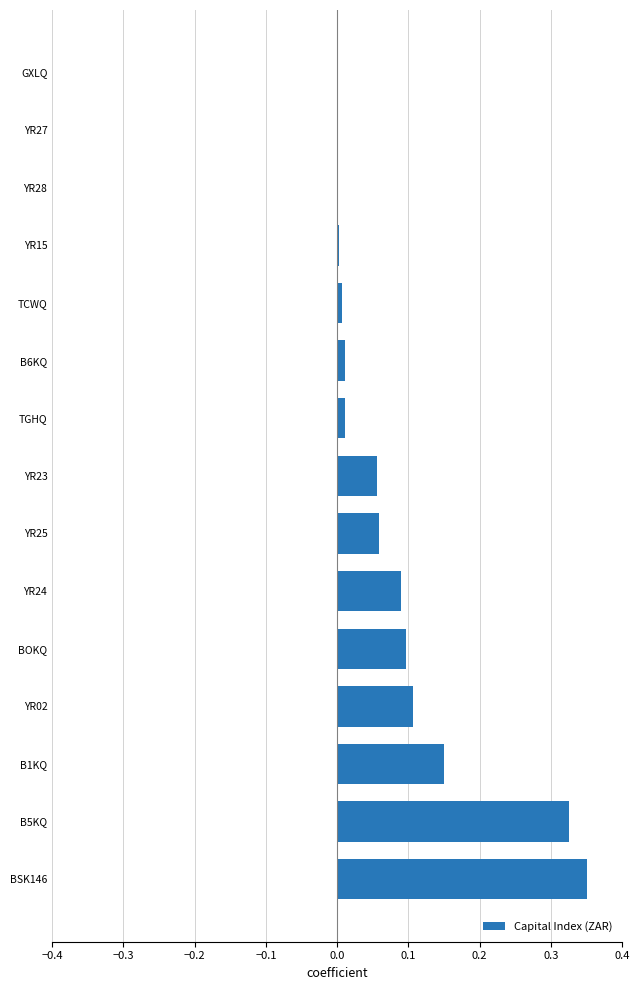

Which label corresponds to the largest value in the chart?

BSK146